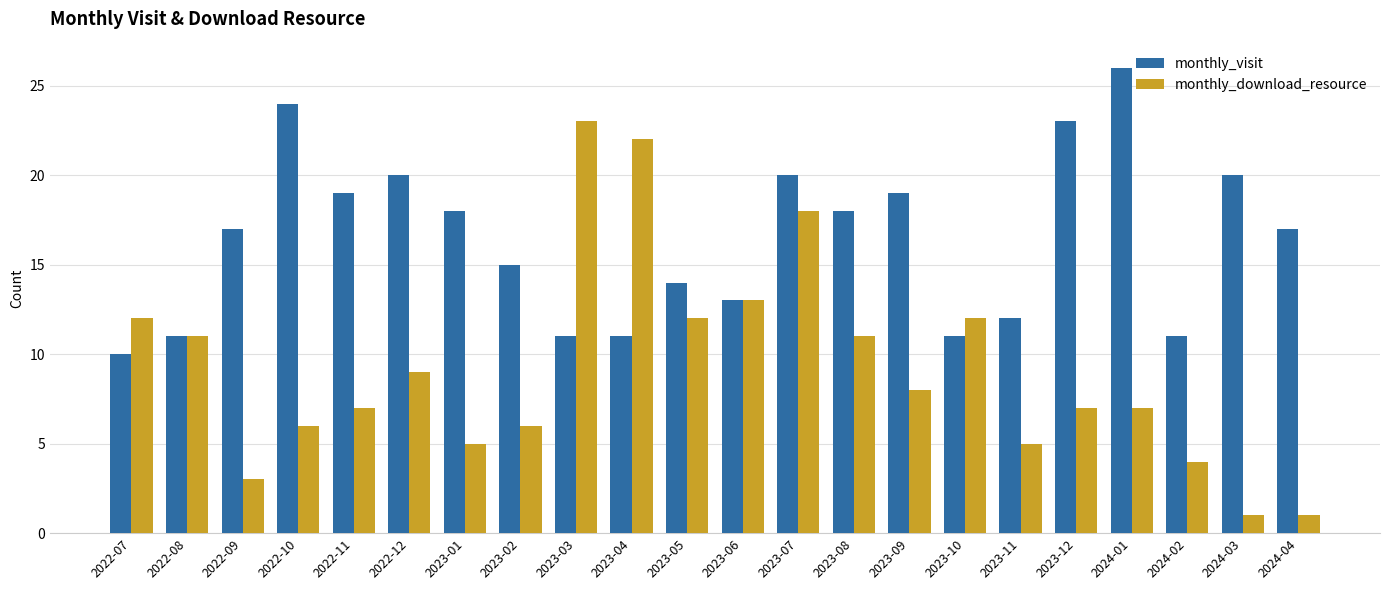

Is it true that monthly_download_resource equals 5 at 2023-01?

True